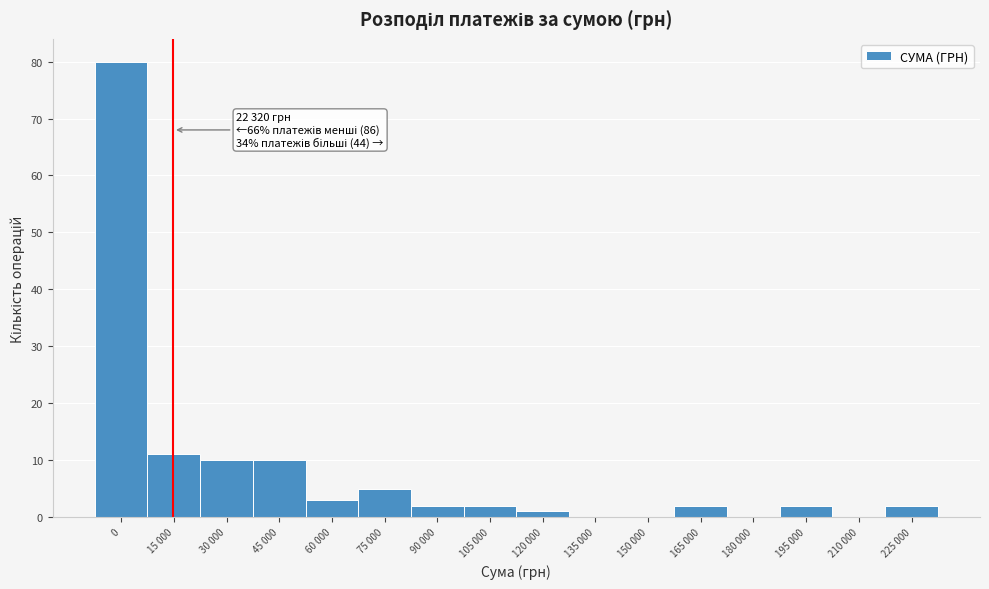

Reading left to right, list all the values displayed in this chart.

0=80	15 000=11	30 000=10	45 000=10	60 000=3	75 000=5	90 000=2	105 000=2	120 000=1	135 000=0	150 000=0	165 000=2	180 000=0	195 000=2	210 000=0	225 000=2